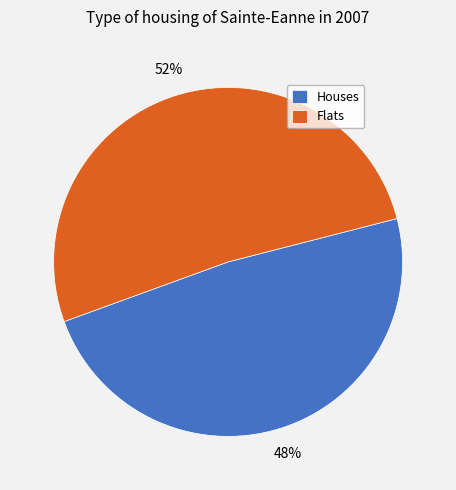

How many slices are in this pie chart?

2